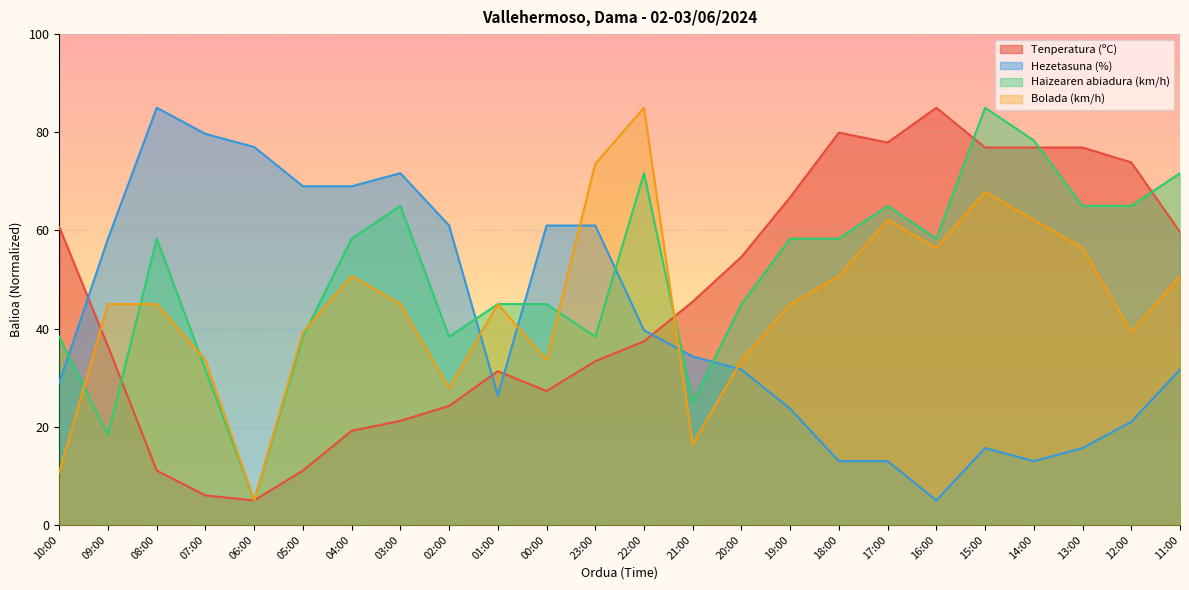

True or false: Haizearen abiadura (km/h) has more than 1 points higher than both neighbors.

True